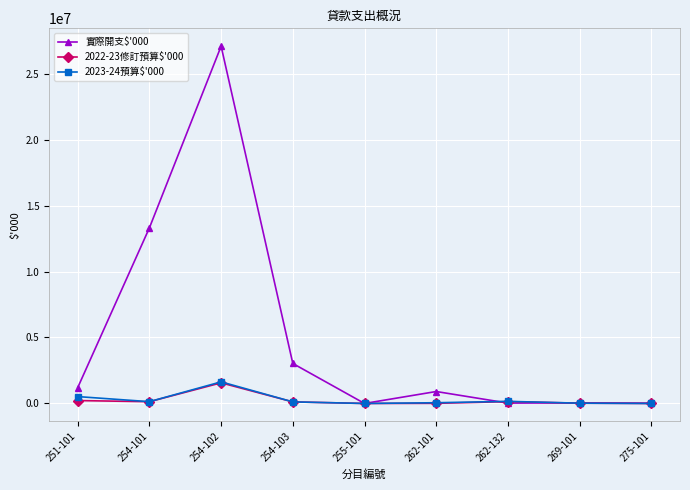

How many categories are shown in the chart?

9